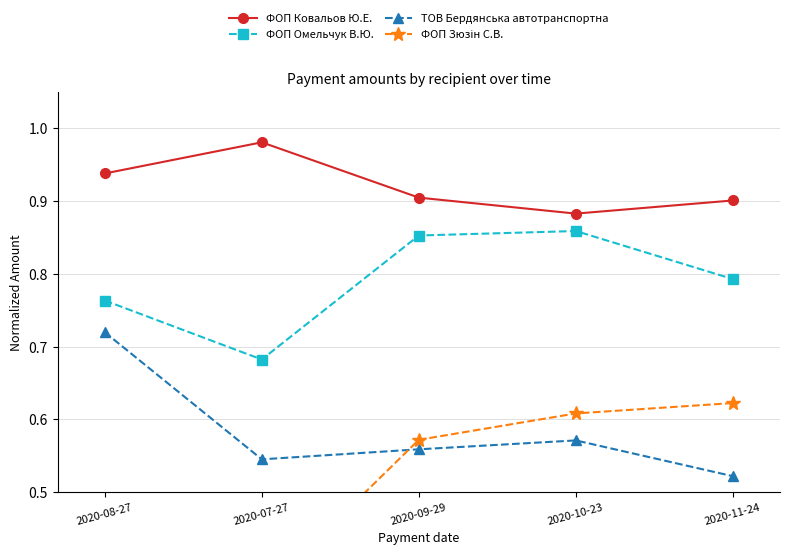

What is the difference between the maximum and minimum values in the ФОП Зюзін С.В. series?

0.3